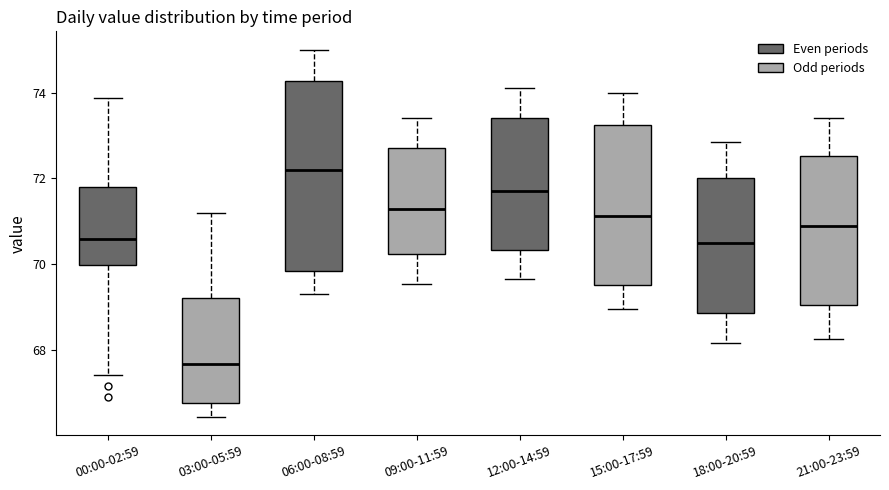

Comparing the boxes themselves (not the whiskers), which one is the tallest?

06:00-08:59